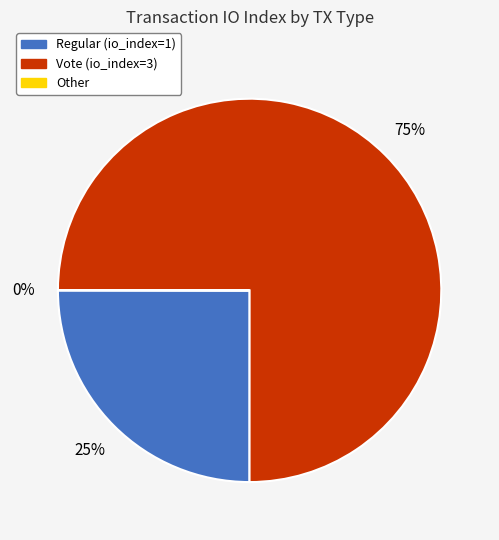

What is the largest slice in the pie chart?

Vote (io_index=3)